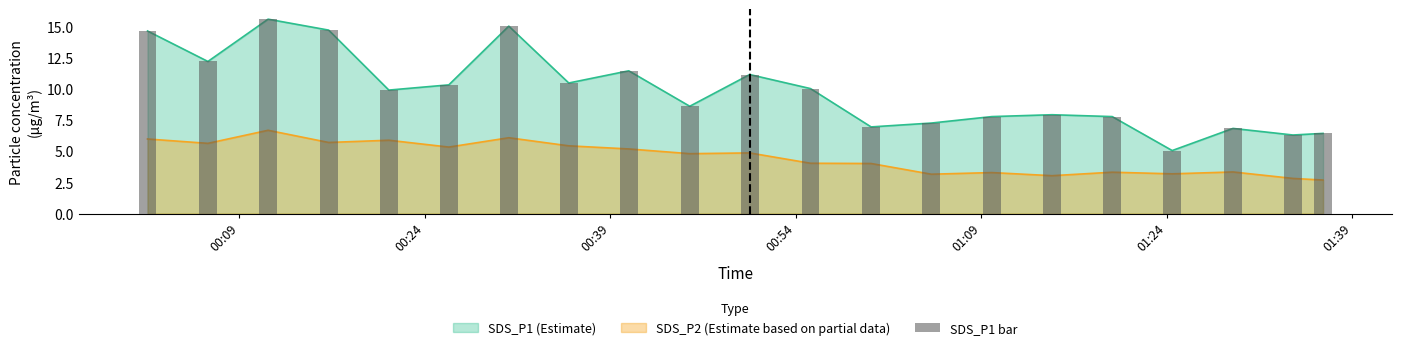

At 00:40, list the series in order from largest to smallest.

SDS_P1, SDS_P2